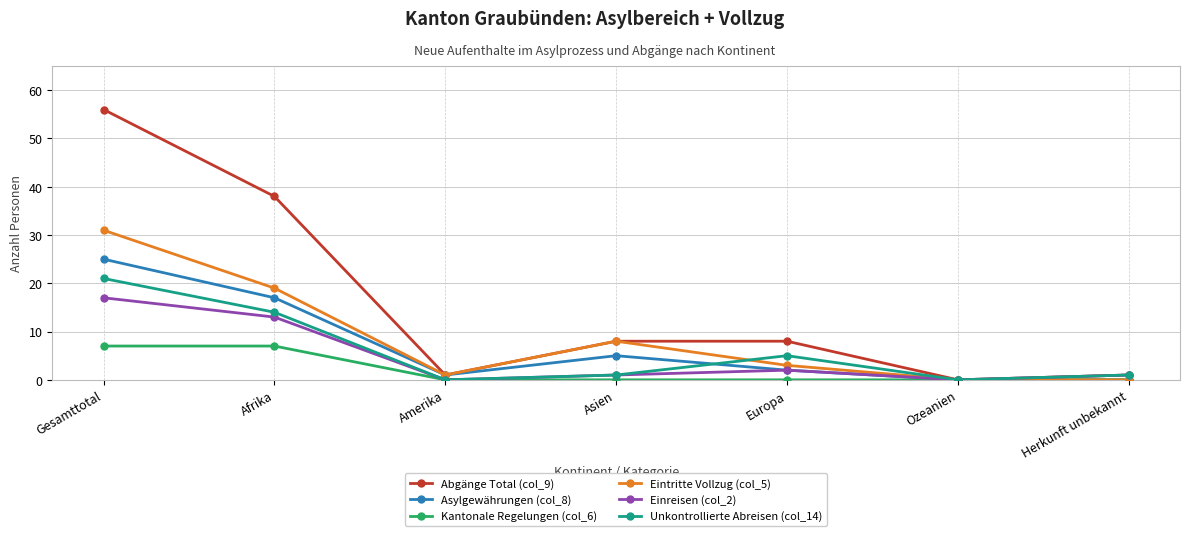

List the series in order of their peak value, lowest first.

Kantonale Regelungen (col_6), Einreisen (col_2), Unkontrollierte Abreisen (col_14), Asylgewährungen (col_8), Eintritte Vollzug (col_5), Abgänge Total (col_9)